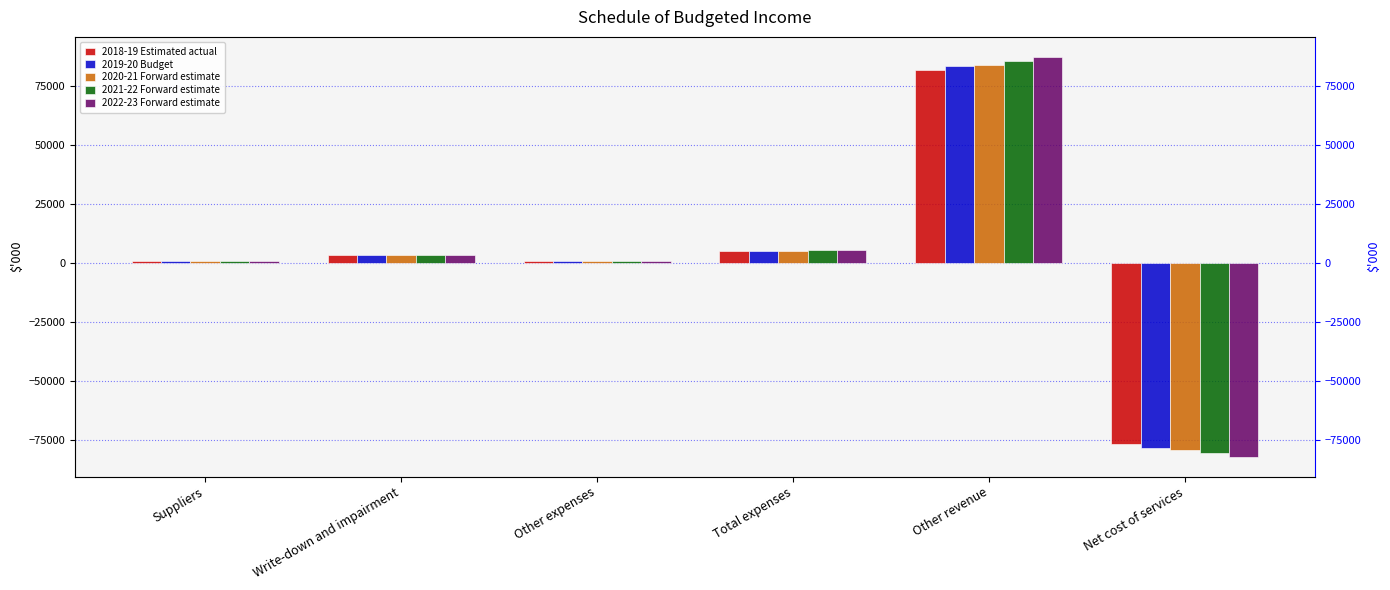

Is it true that 2021-22 Forward estimate equals 137144 at Other revenue?

False